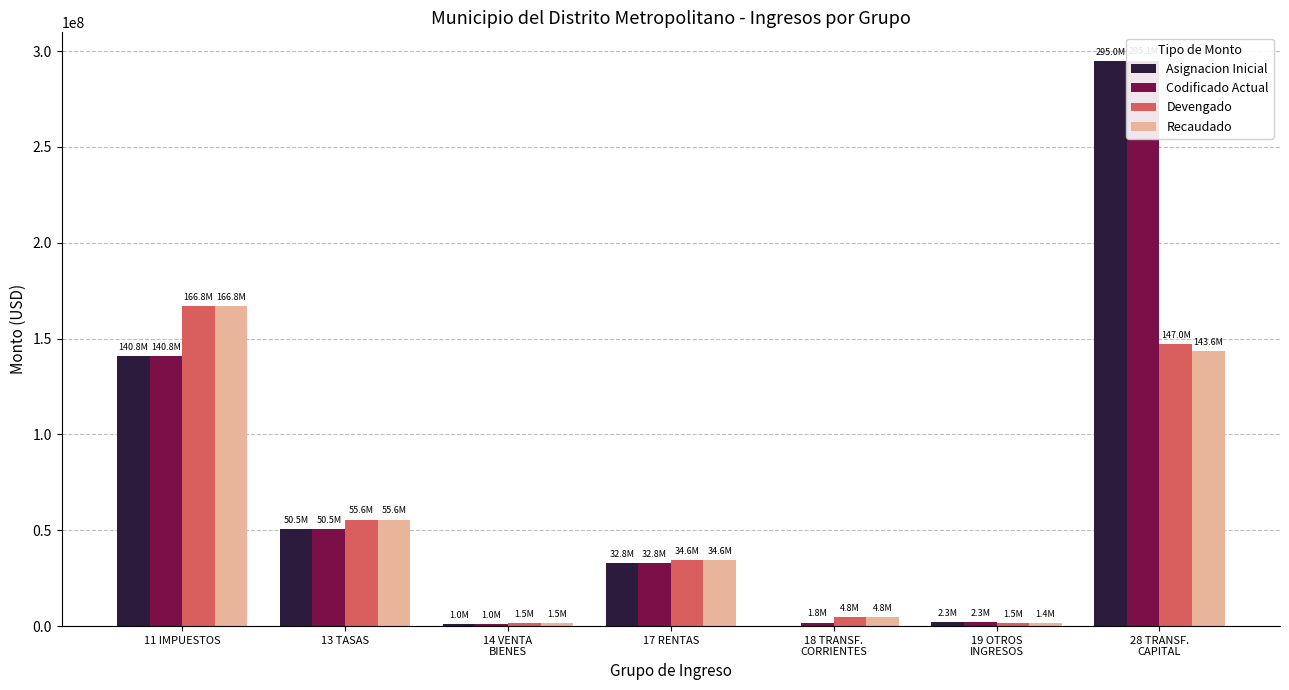

At how many categories does at least one series exceed 268954867?

1